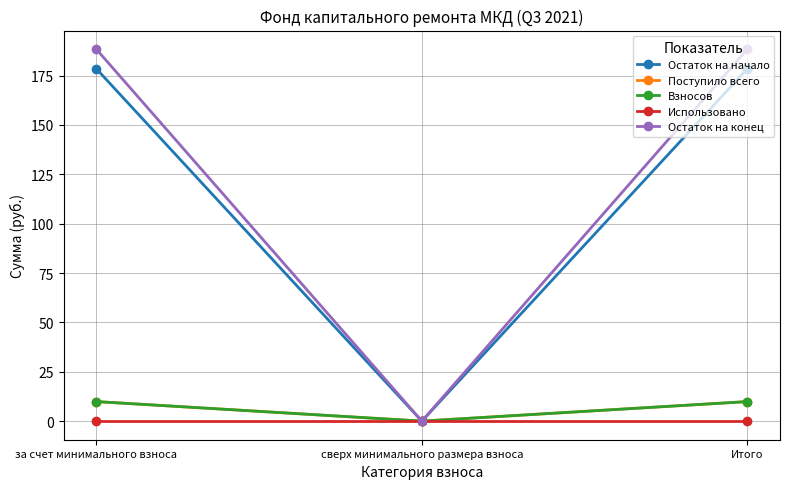

Does the chart have visible grid lines?

Yes